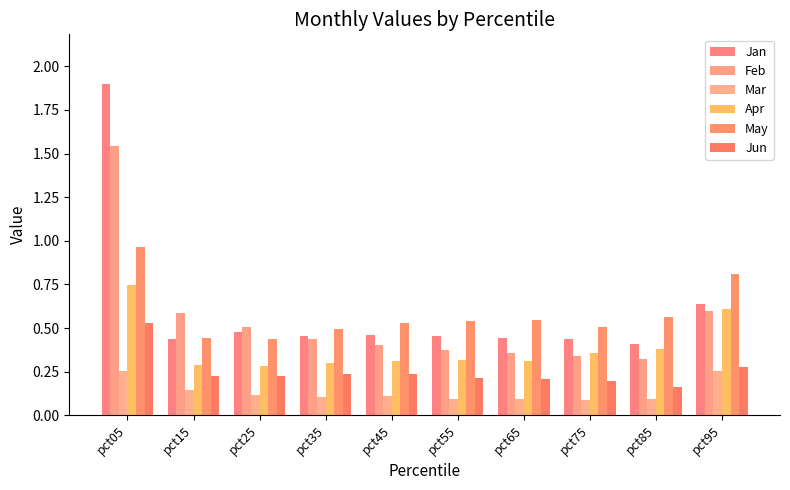

What is the difference between the May values at pct25 and pct45?

0.1